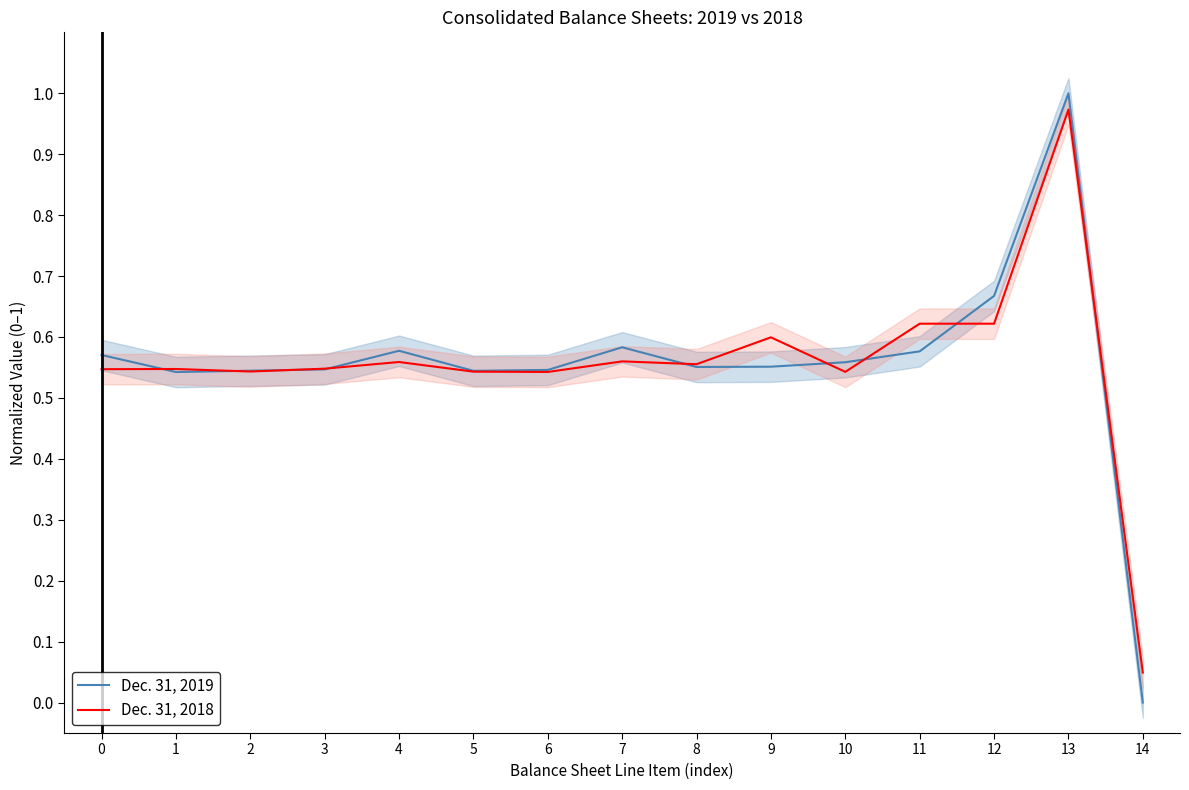

How many lines are shown in the chart?

2